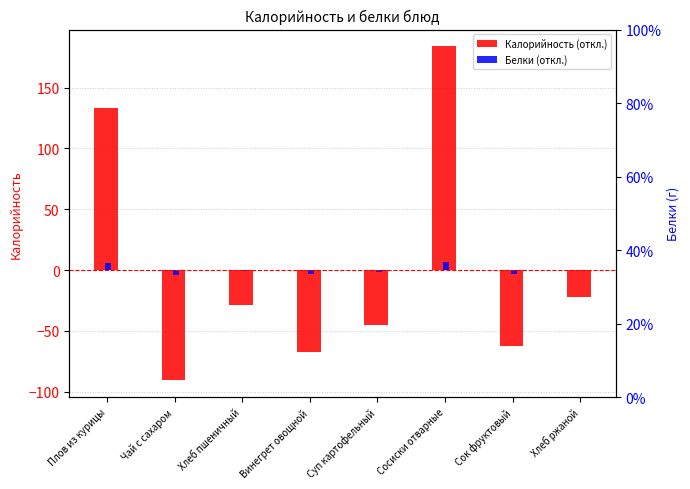

What is the label of the 1st bar from the right?

Хлеб ржаной